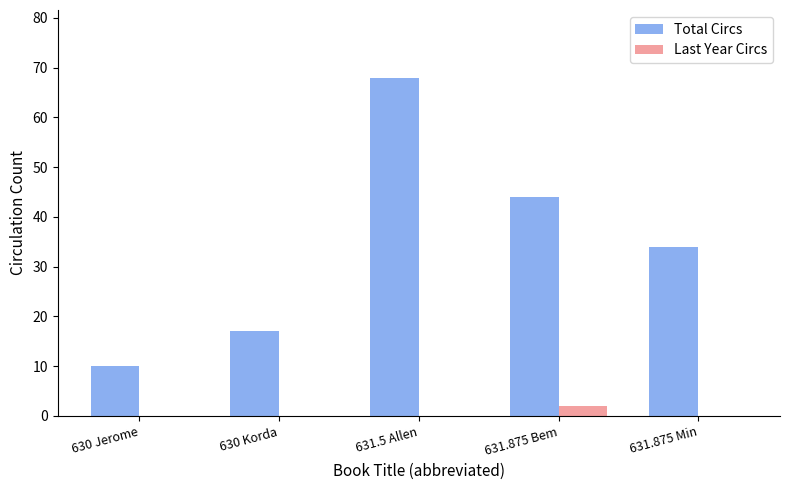

What is the approximate value of Total Circs at 631.875 Bem, to the nearest 5?

45